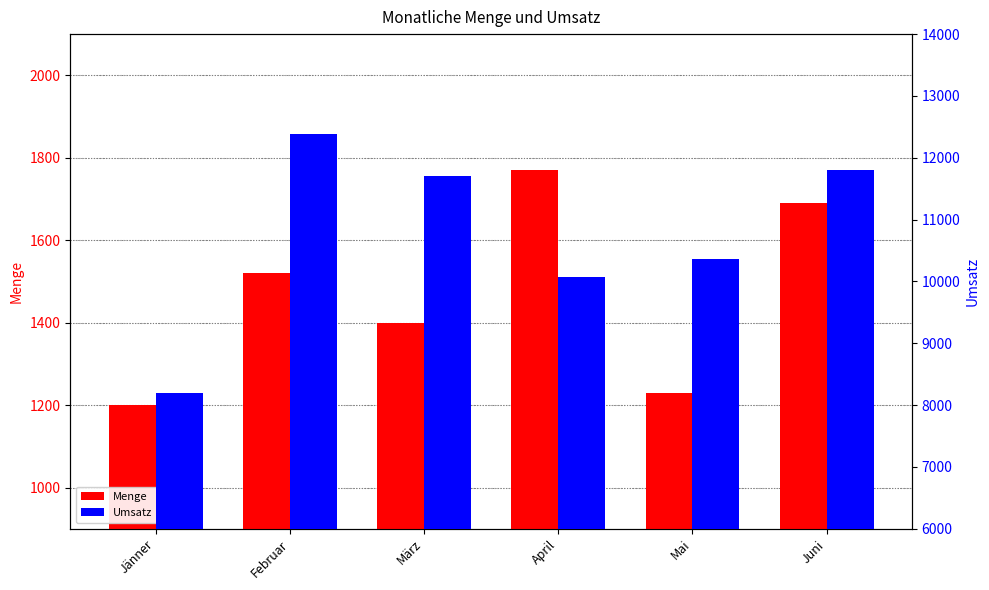

Where does the Umsatz series first go above 11700?

Februar